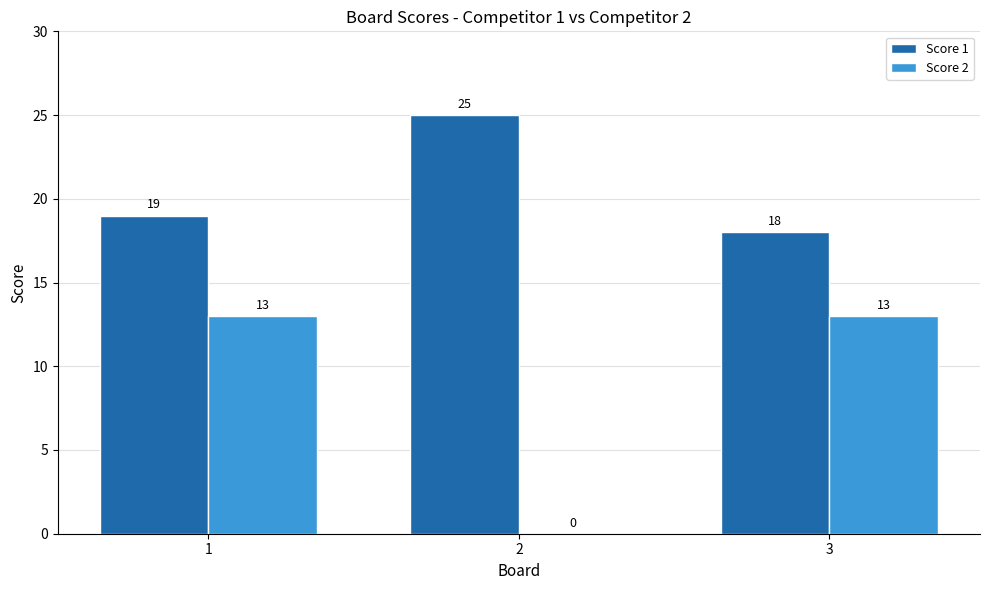

How many Score 1 values are between 18 and 25?

3